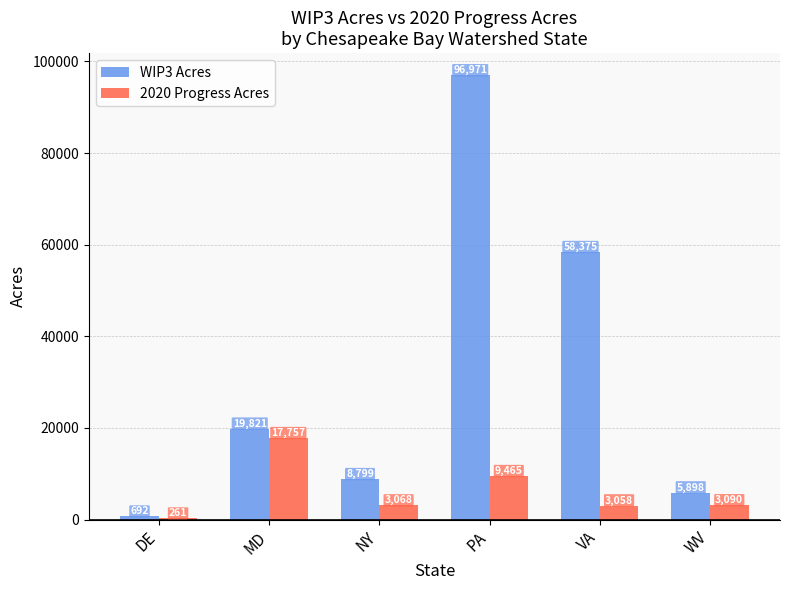

The 2020 Progress Acres series shows 5279.9 at PA. True or false?

False